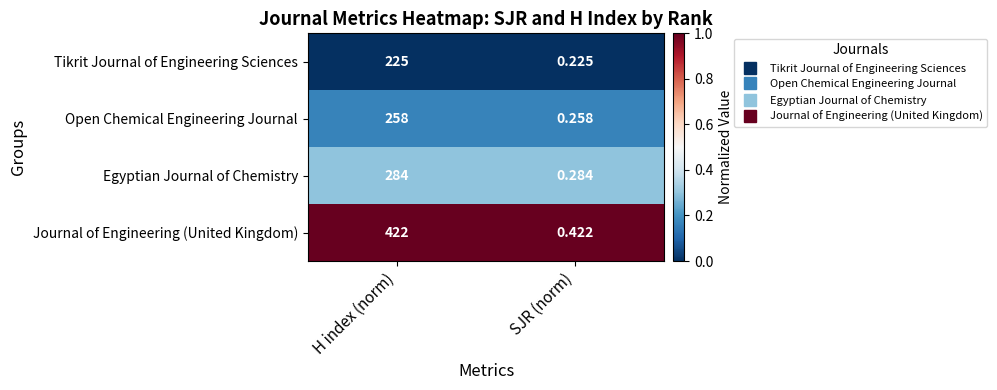

List the series in order of their peak value, lowest first.

Tikrit Journal of Engineering Sciences, Open Chemical Engineering Journal, Egyptian Journal of Chemistry, Journal of Engineering (United Kingdom)